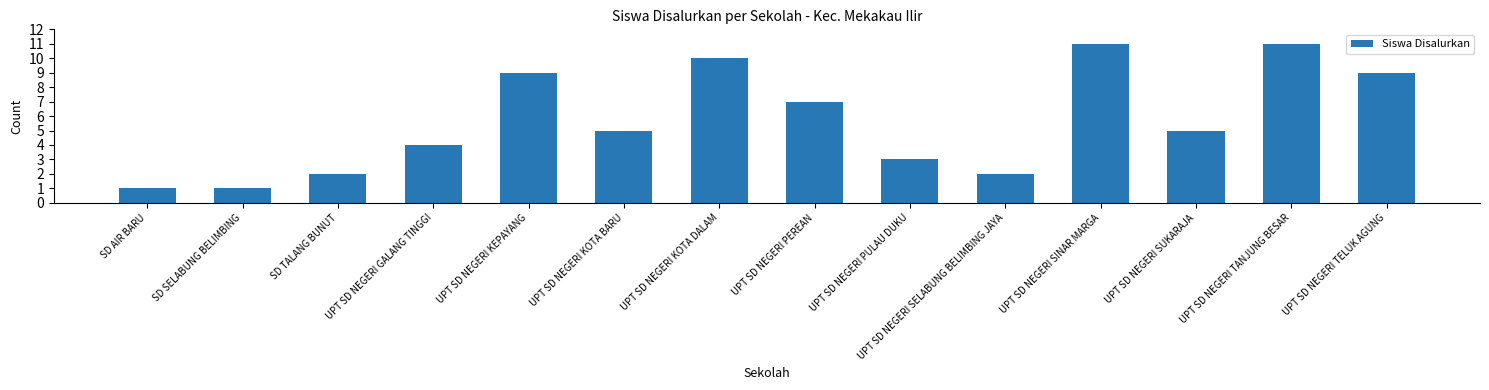

What is the label of the 8th bar from the left?

UPT SD NEGERI PEREAN